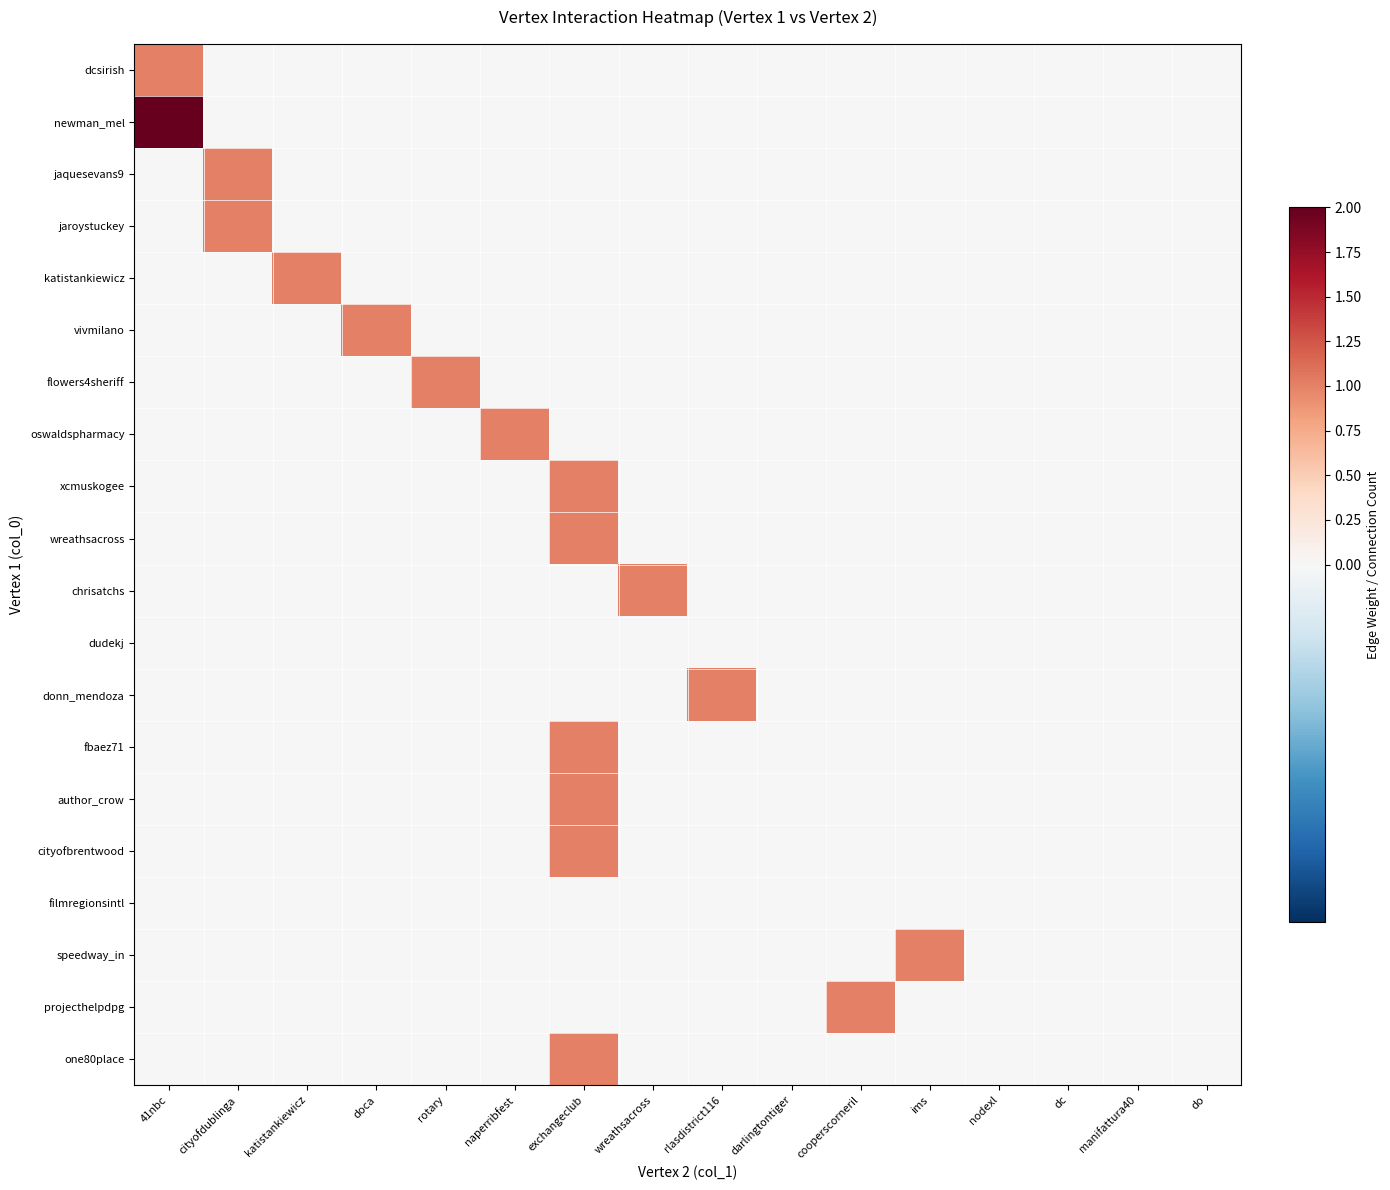

At which category does the chart reach its peak across all series?

41nbc